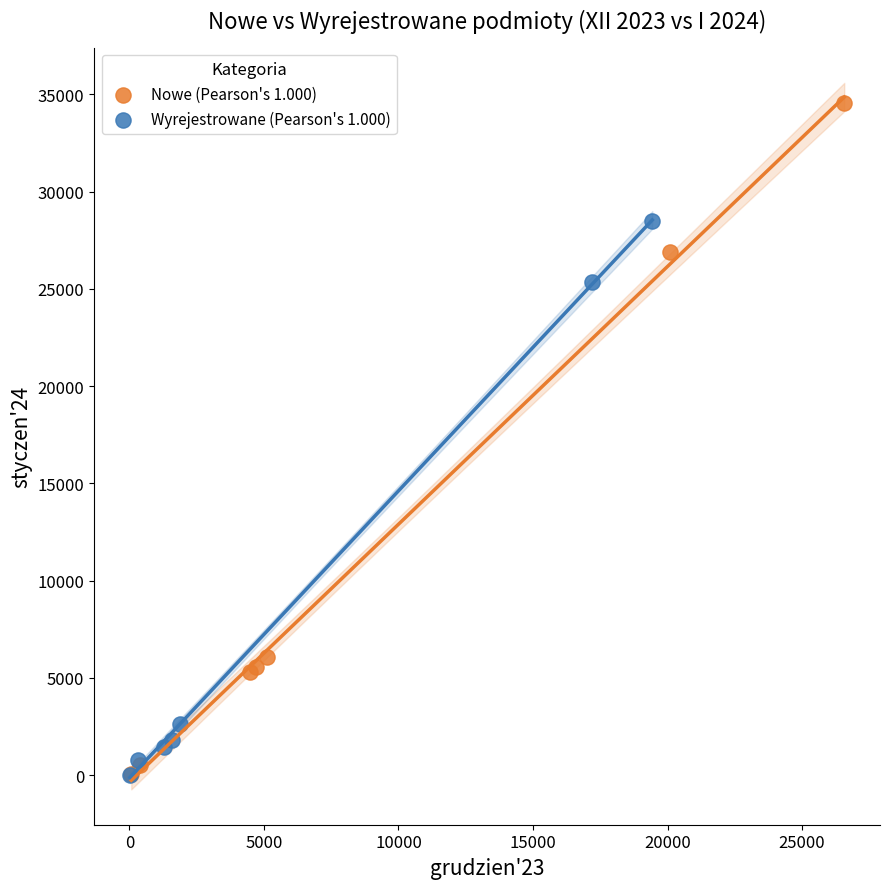

Which series contains the highest Y value?

Nowe (Pearson's 1.000)